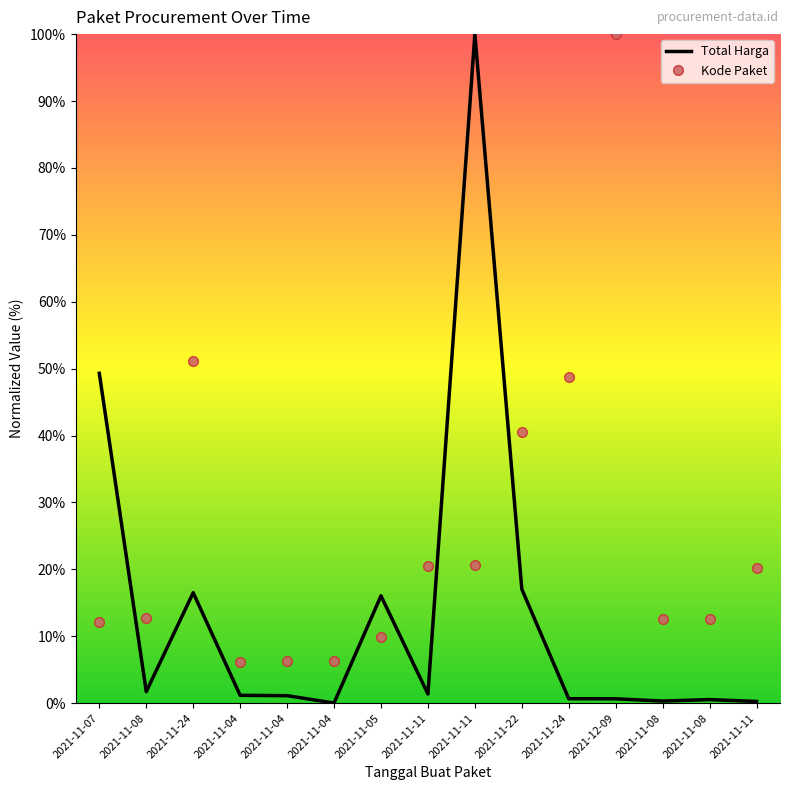

Reading left to right, transcribe all the data shown in this chart.

Total Harga: 2021-11-07=49.3	2021-11-08=1.7	2021-11-24=16.5	2021-11-04=1.2	2021-11-04=1.1	2021-11-04=0.0	2021-11-05=16.0	2021-11-11=1.4	2021-11-11=100.0	2021-11-22=17.0	2021-11-24=0.7	2021-12-09=0.7	2021-11-08=0.3	2021-11-08=0.5	2021-11-11=0.3
Kode Paket: 2021-11-07=12.2	2021-11-08=12.7	2021-11-24=51.1	2021-11-04=6.2	2021-11-04=6.3	2021-11-04=6.3	2021-11-05=9.9	2021-11-11=20.5	2021-11-11=20.6	2021-11-22=40.5	2021-11-24=48.8	2021-12-09=100.0	2021-11-08=12.5	2021-11-08=12.5	2021-11-11=20.2